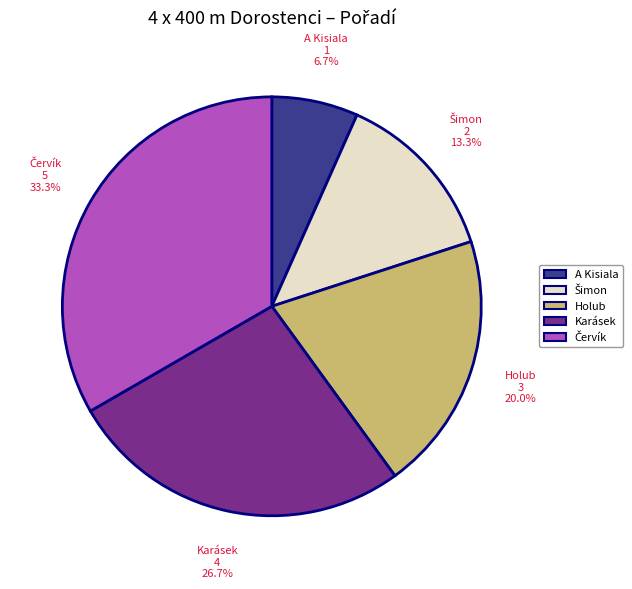

Is there any slice that represents more than half of the pie?

No